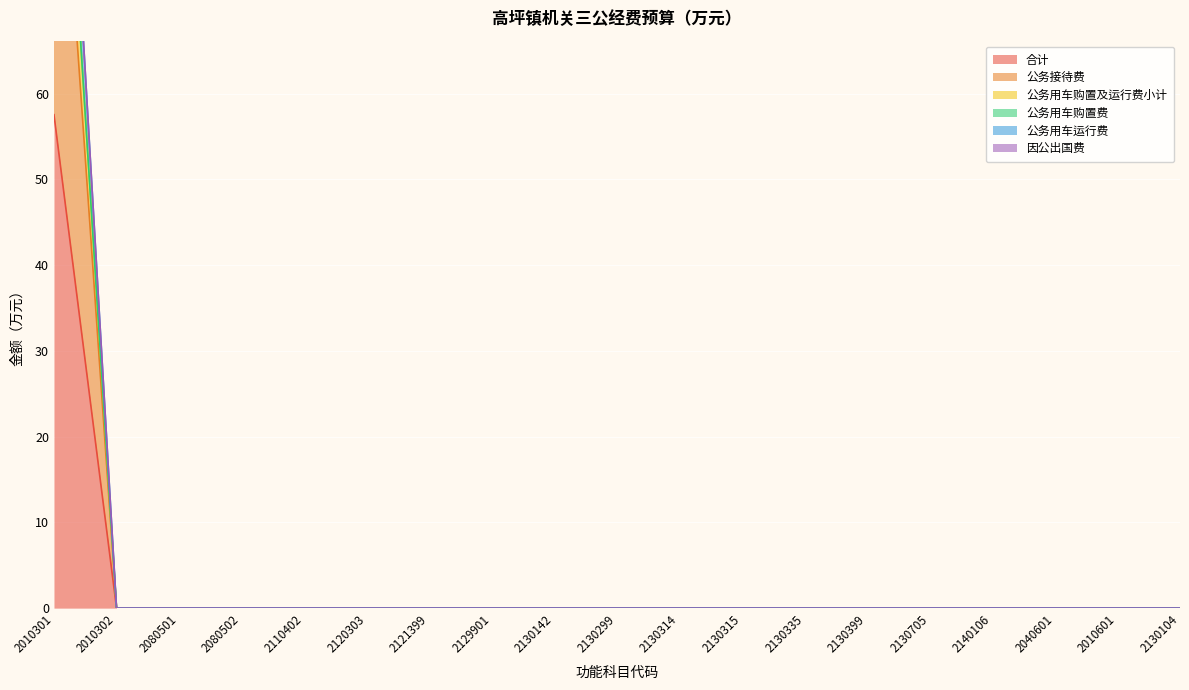

At how many categories does at least one series exceed 102?

1